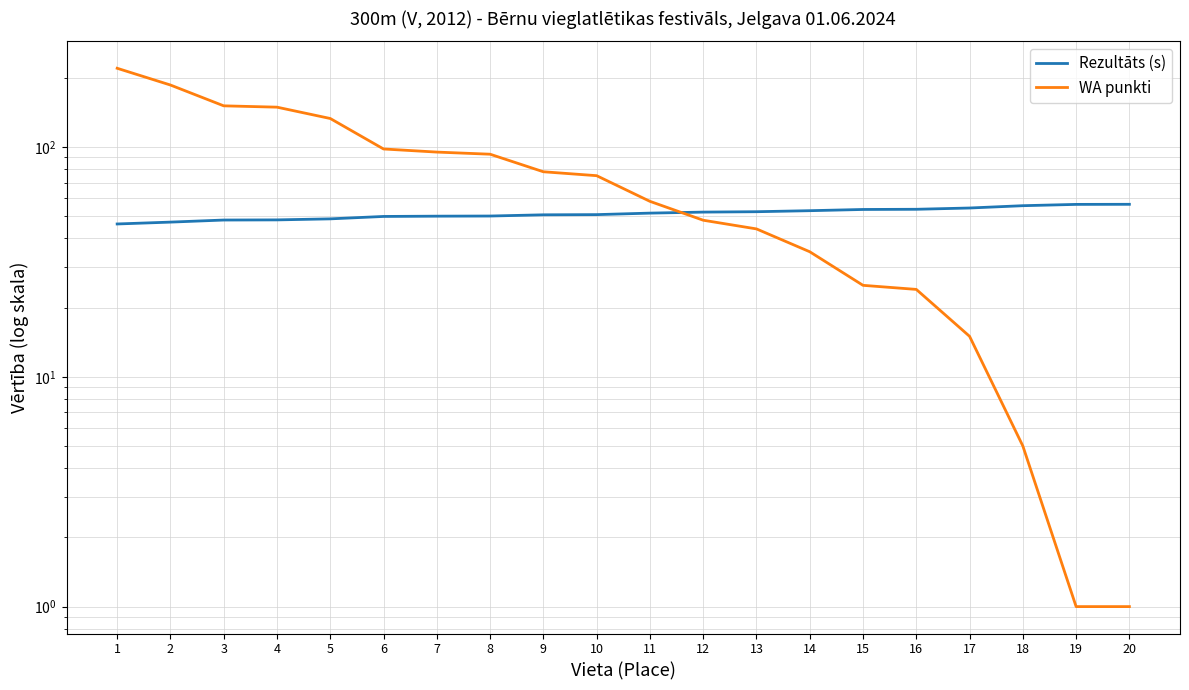

Is this an area chart (filled region under the line)?

No